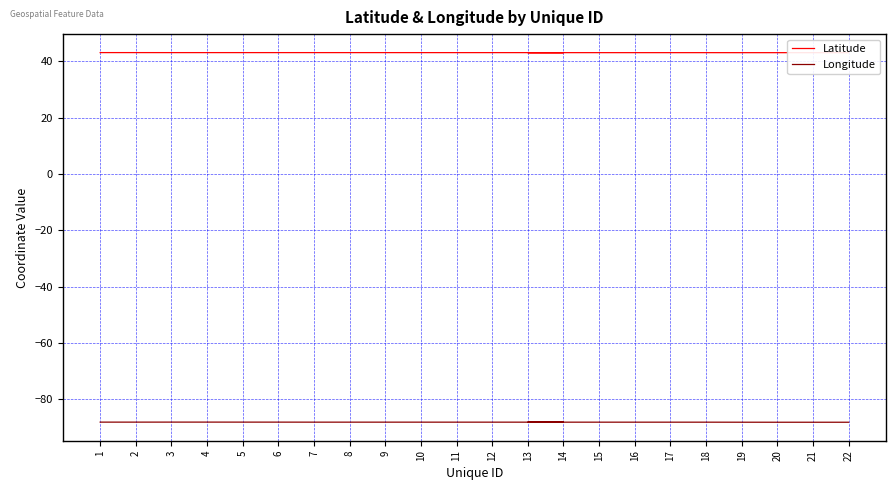

What are all the series names shown in the legend?

Latitude, Longitude